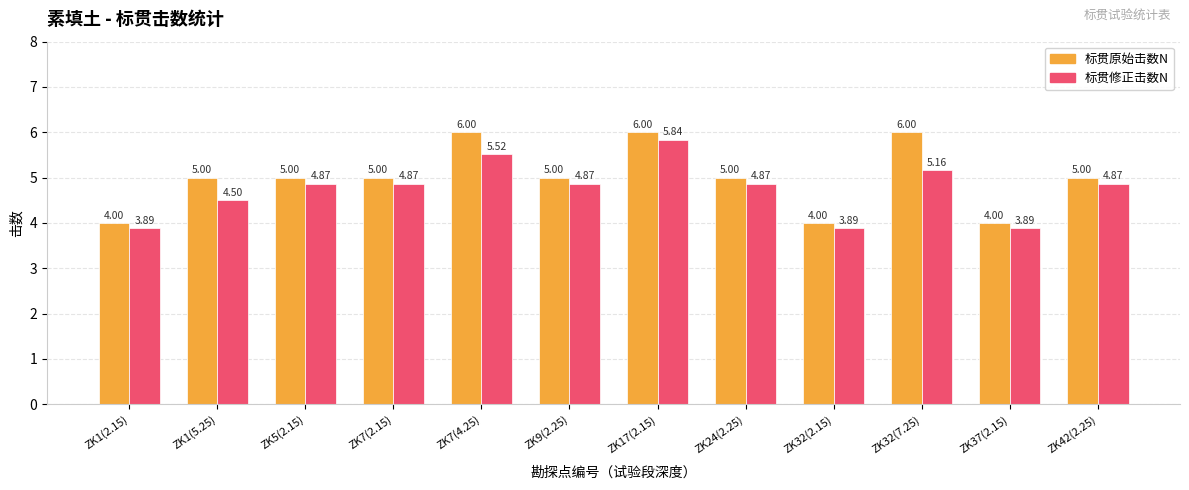

Count the number of categories in the chart.

12